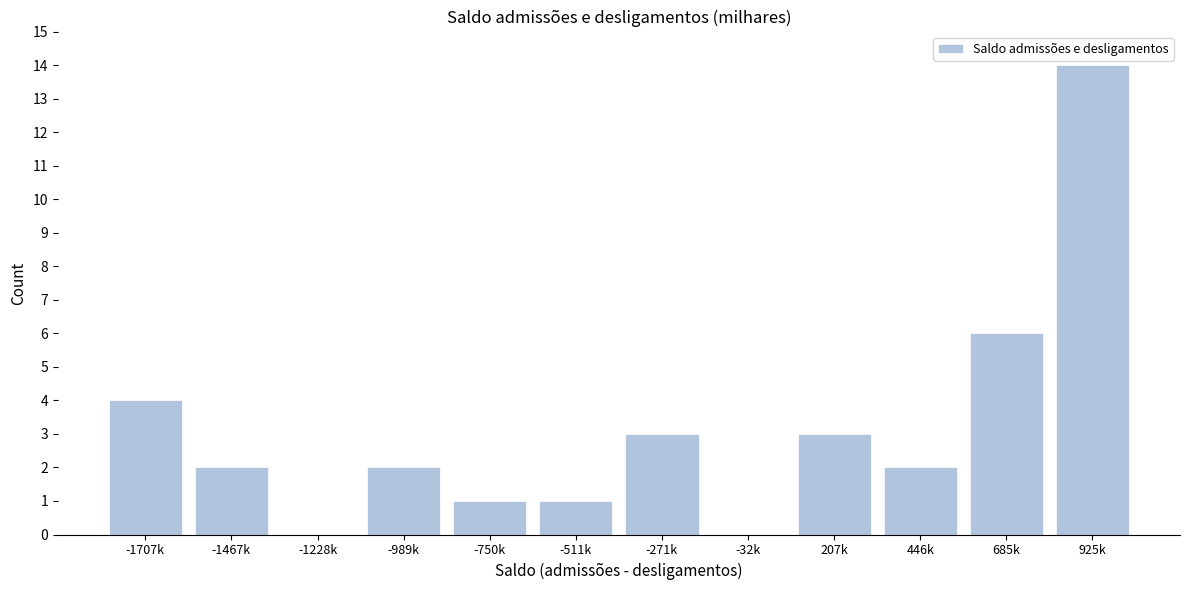

Reading right to left, extract all data points from this chart.

925k=14	685k=6	446k=2	207k=3	-32k=0	-271k=3	-511k=1	-750k=1	-989k=2	-1228k=0	-1467k=2	-1707k=4